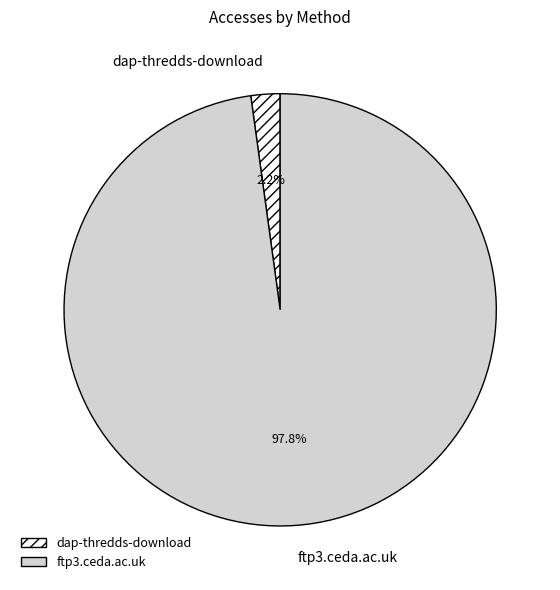

To the nearest percent, what is the difference between the ftp3.ceda.ac.uk and dap-thredds-download slice percentages?

96%